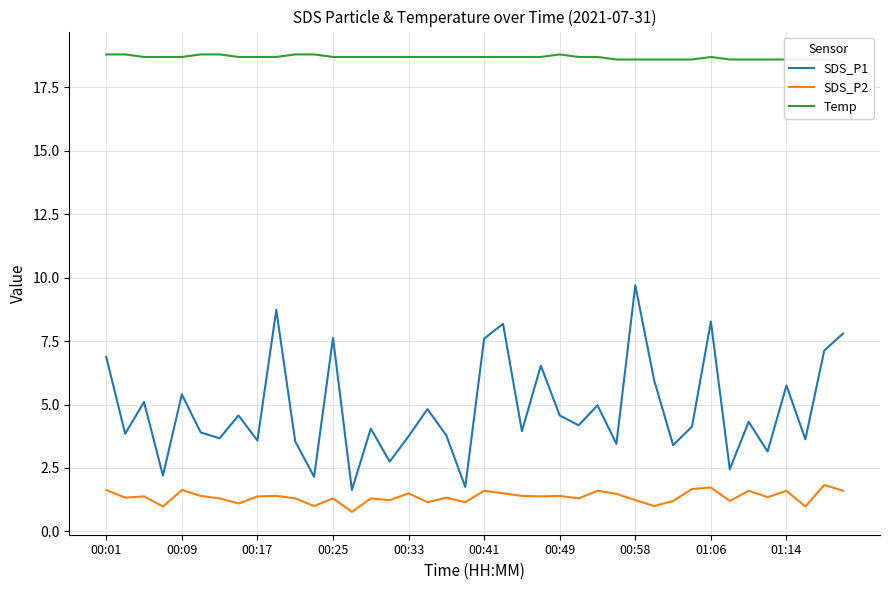

How many lines are shown in the chart?

3